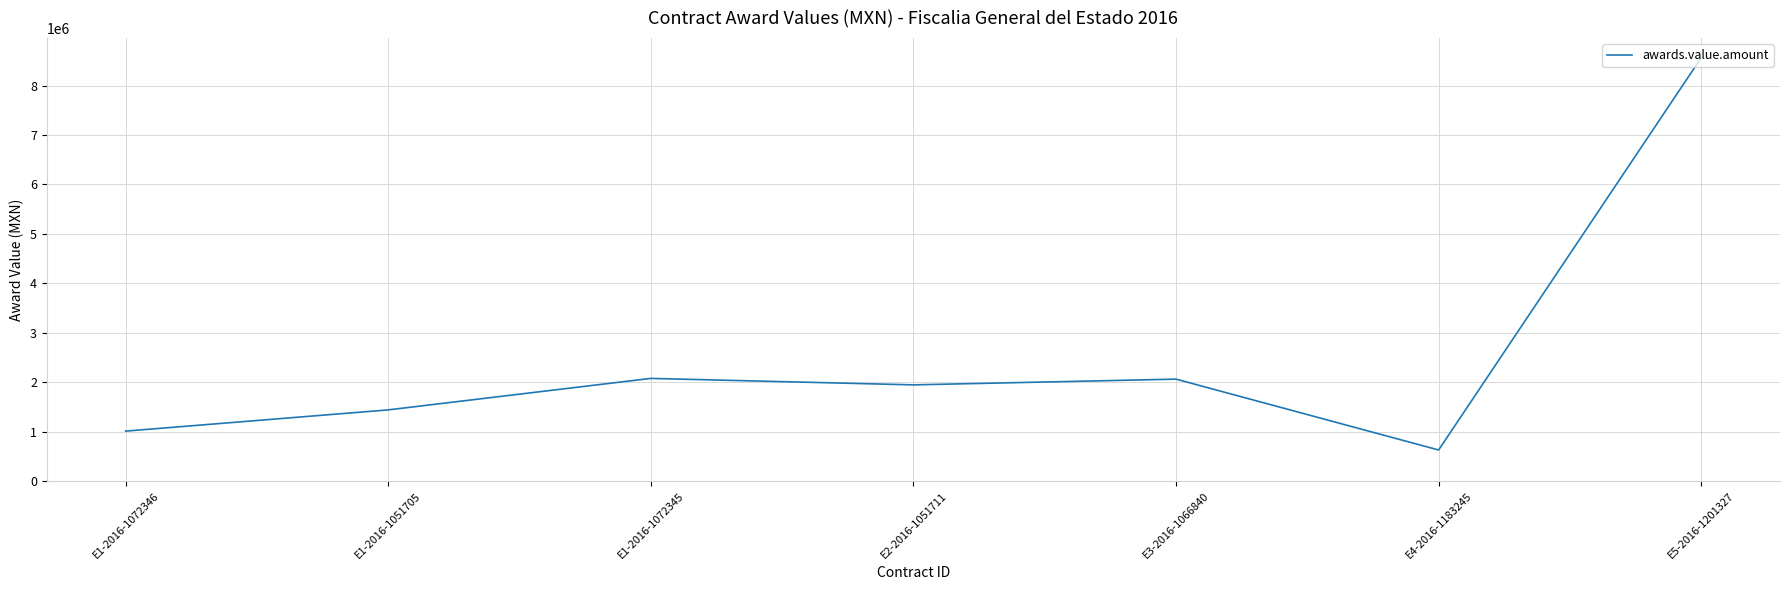

What is the difference between the values at E1-2016-1051705 and E1-2016-1072346?

429281.9